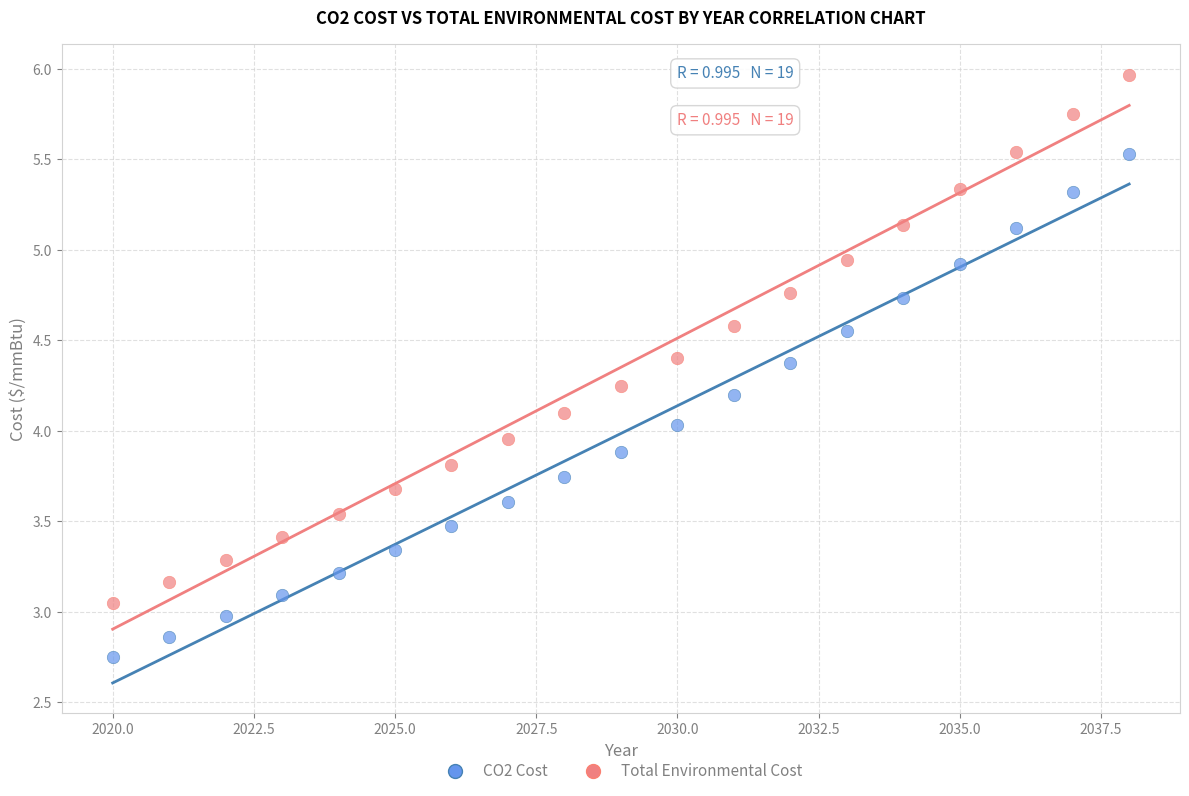

What is the X range (max minus min) for the scatter plot?

18.0